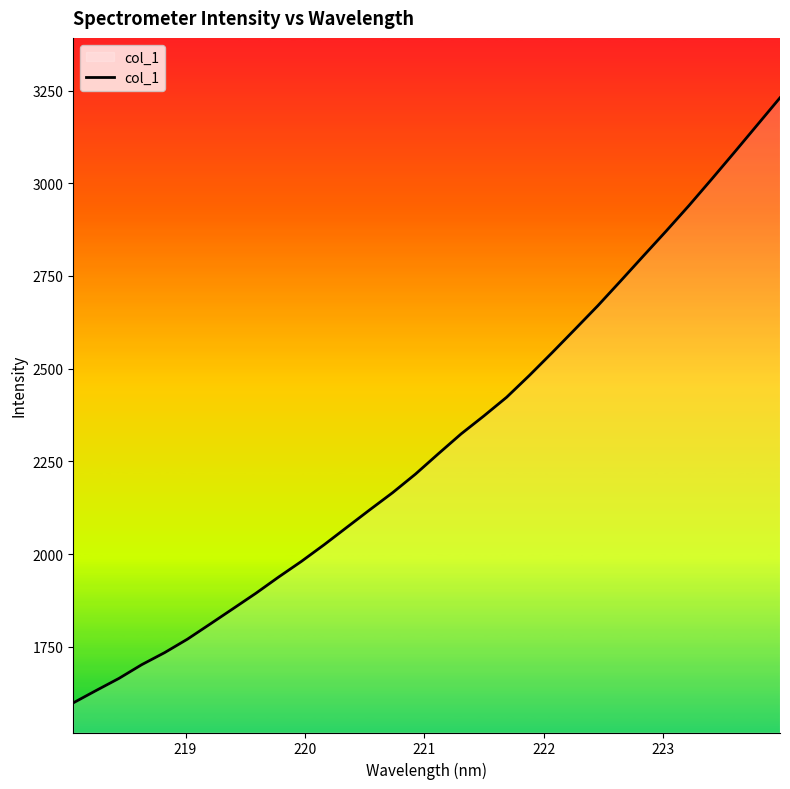

What is the minimum value shown in the chart?

1598.6